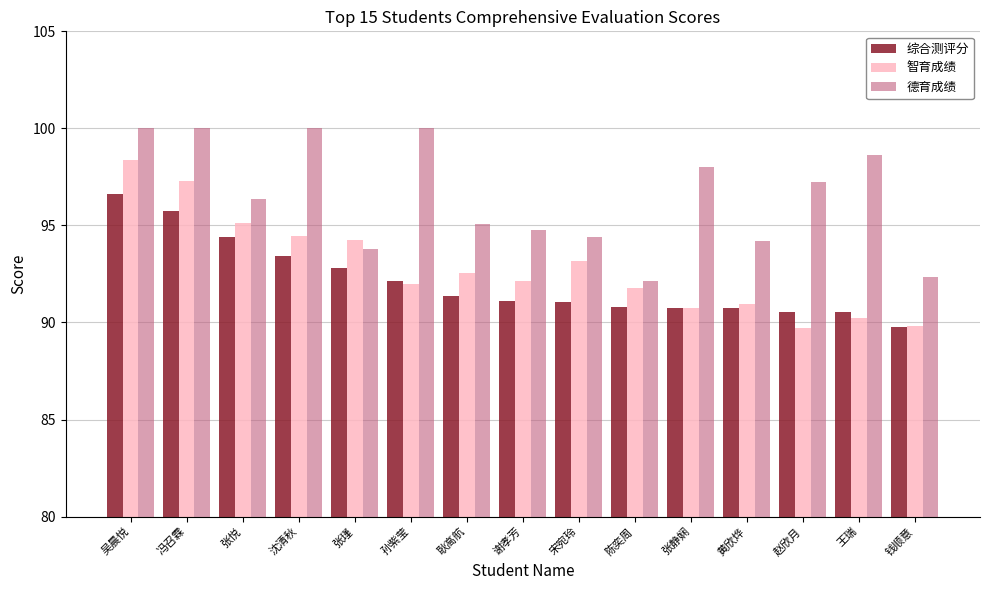

Is it true that 智育成绩 equals 98.3 at 吴晨悦?

True